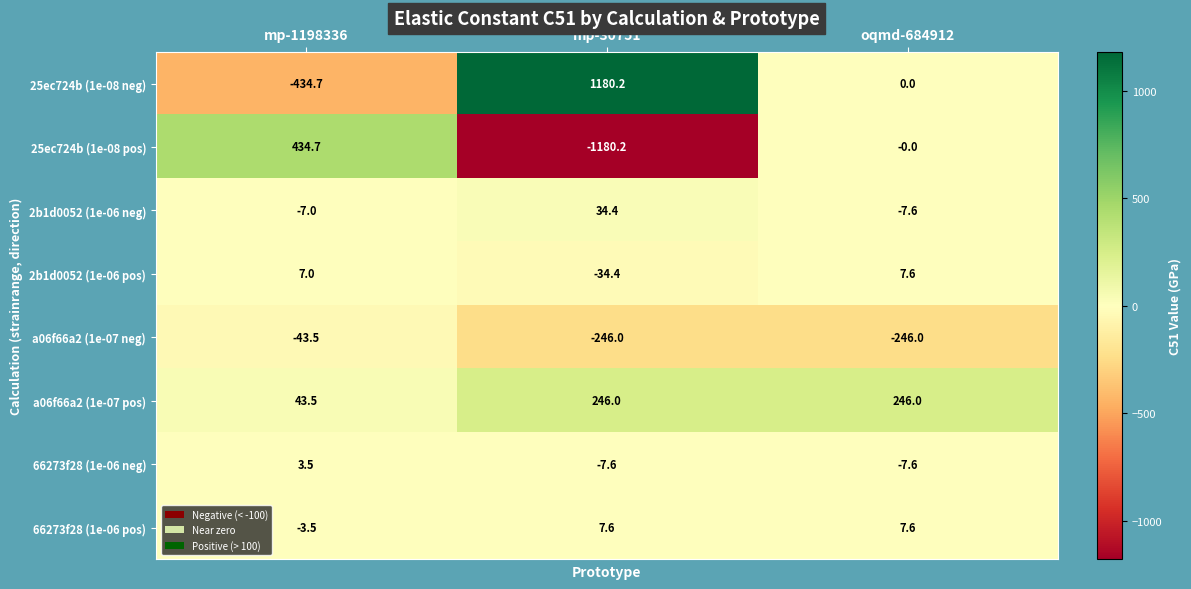

What is the spread (max minus min) of values at mp-30751?

2360.4